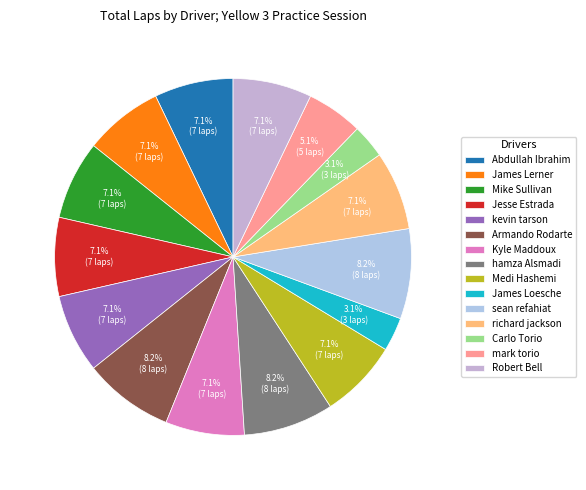

To the nearest percent, what is the combined percentage of hamza Alsmadi and Armando Rodarte?

16%